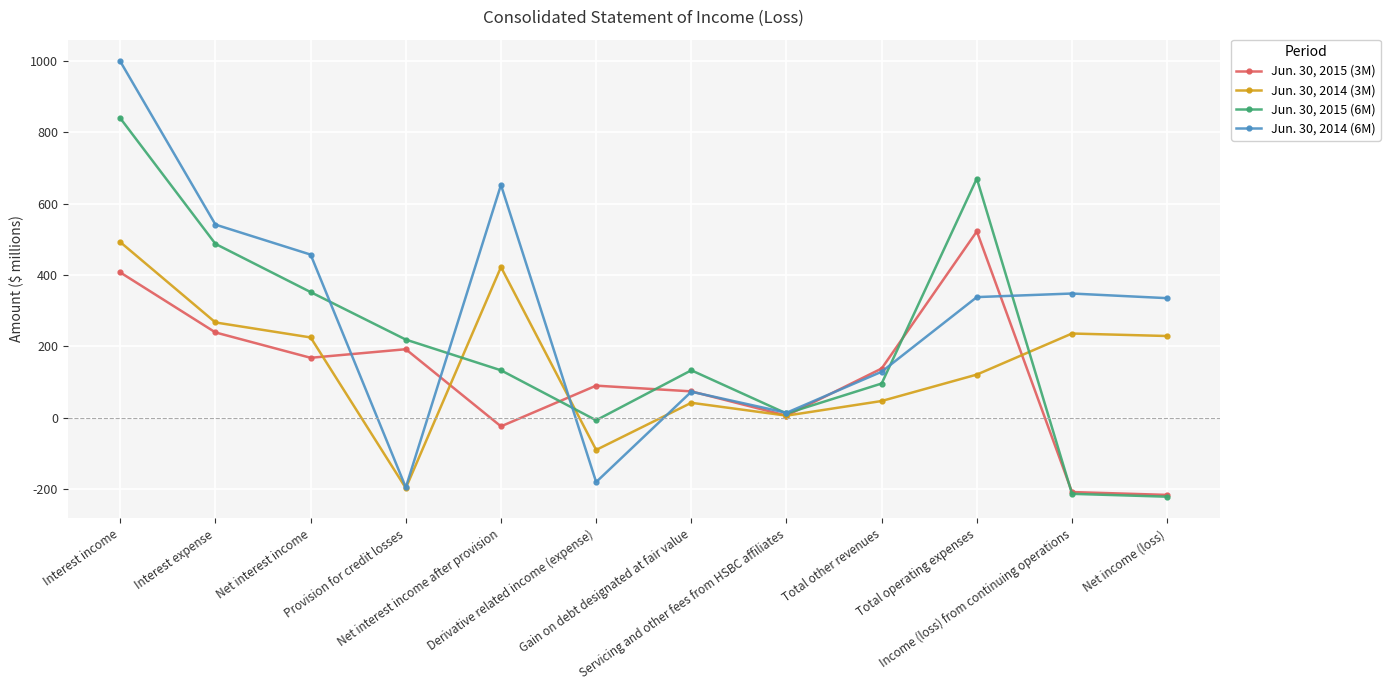

What is the difference between the second highest and minimum values in the Jun. 30, 2014 (6M) series?

847